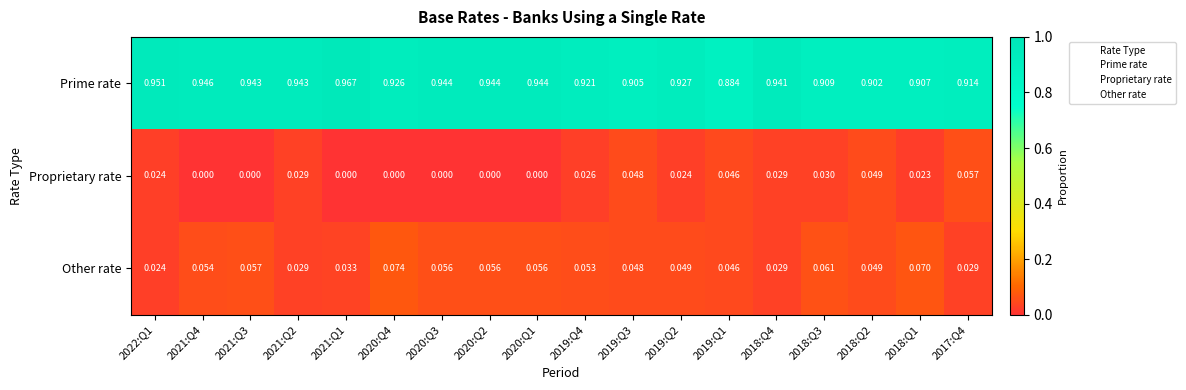

Which series has the widest spread of values?

Prime rate